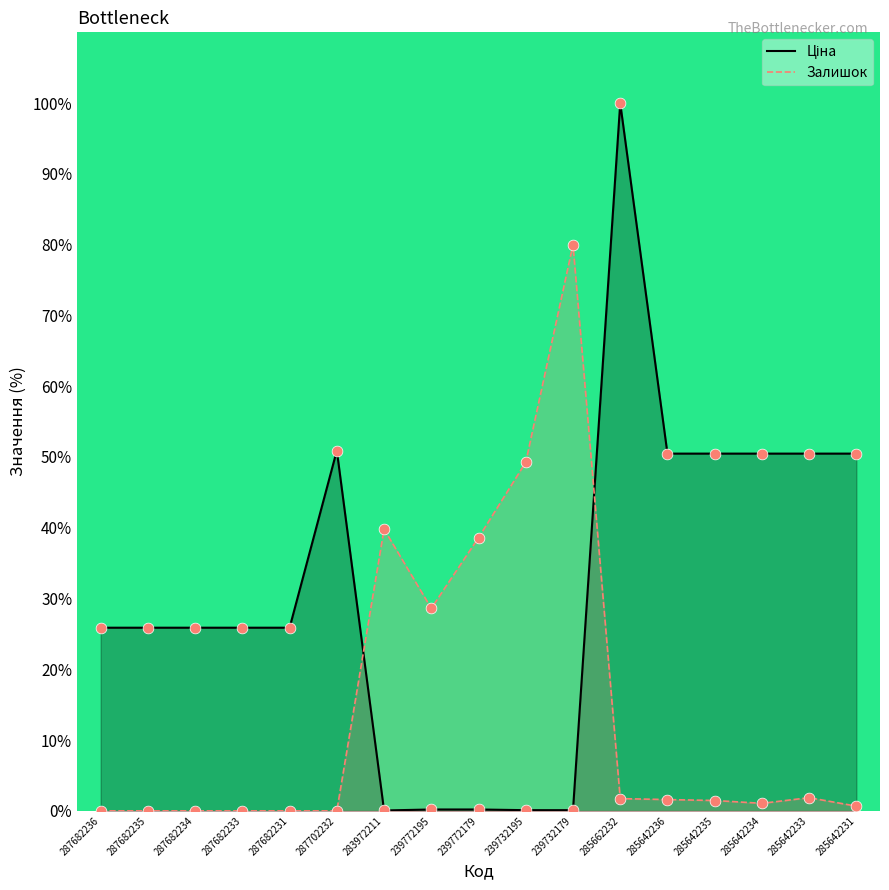

At which category is the sum across all series the highest?

285662232